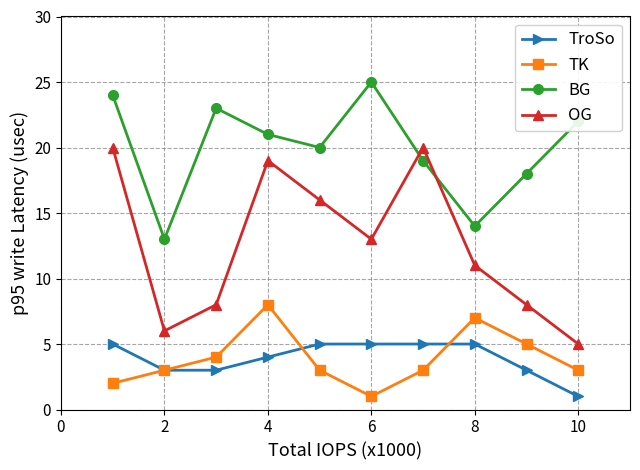

In BG, how many points are lower than both neighbors (excluding endpoints)?

3